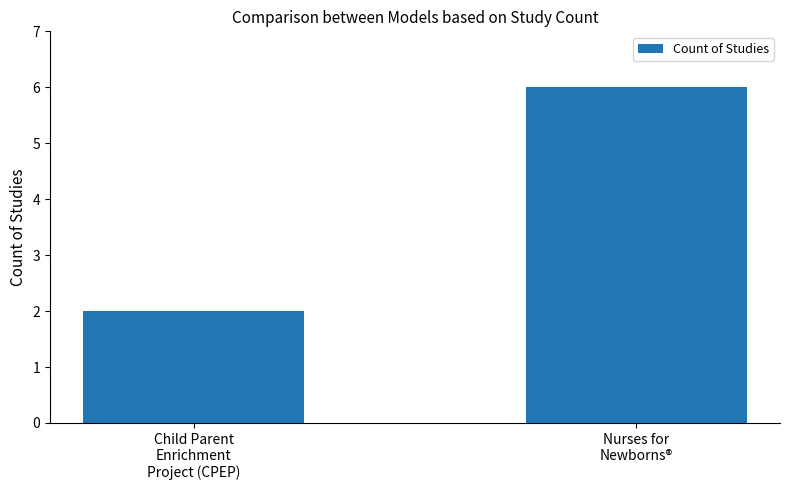

The value at Child Parent
Enrichment
Project (CPEP) is 2. True or false?

True